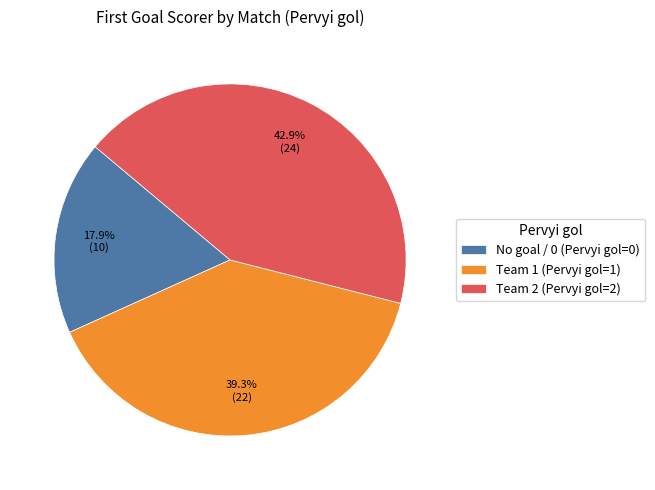

Which slice is the largest?

Team 2 (Pervyi gol=2)